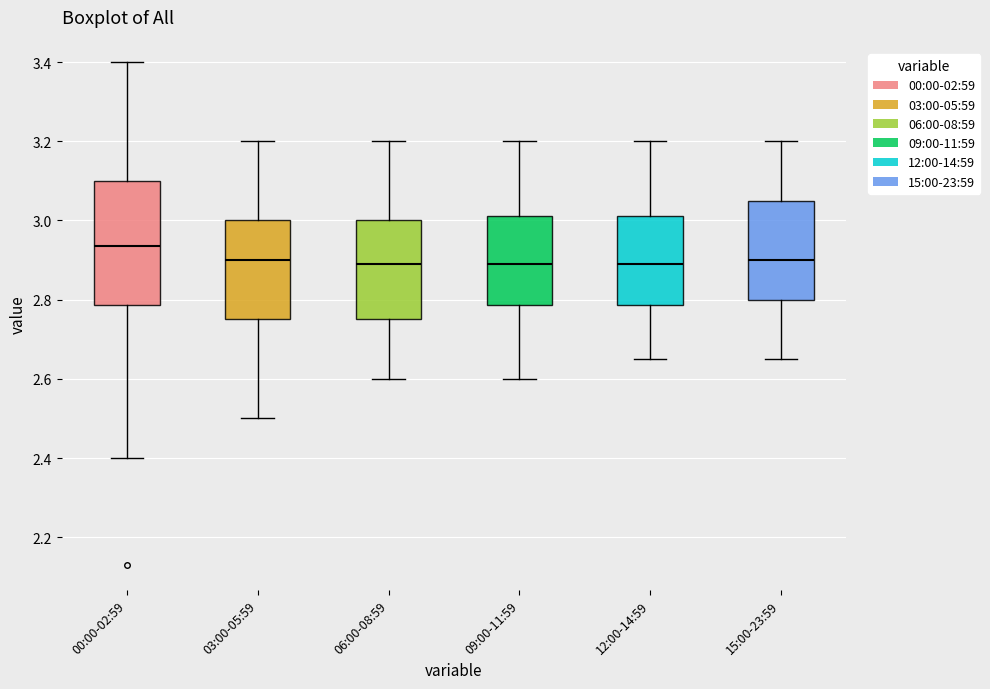

Where is the lower edge of the box for 03:00-05:59 on the y-axis? The values are not printed on the chart, so give them approximately, as read against the axis.

2.76